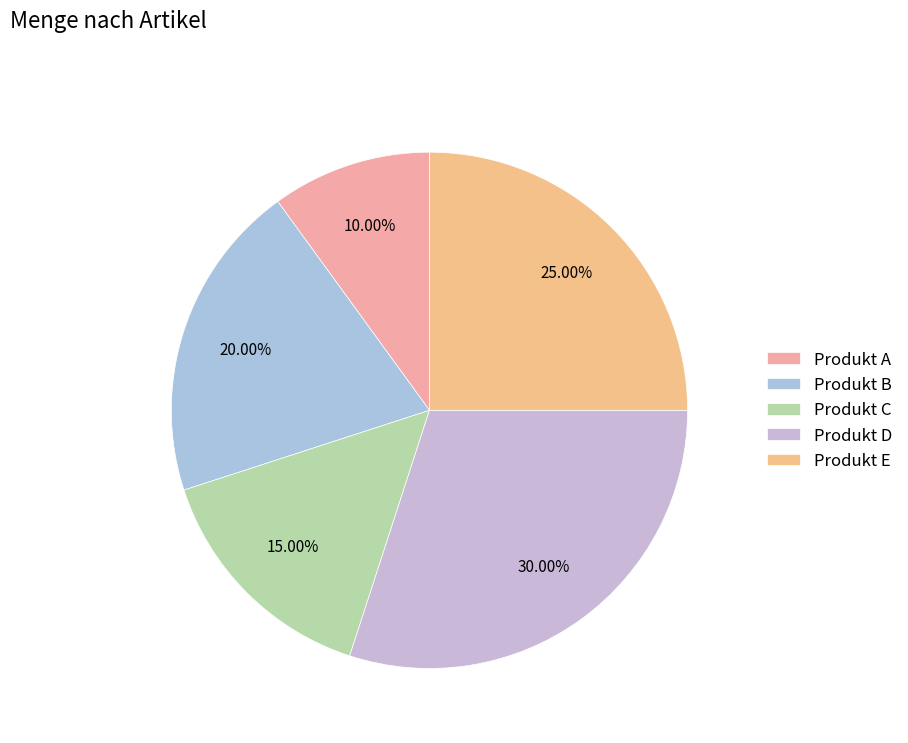

Which category has the smallest portion of the pie?

Produkt A